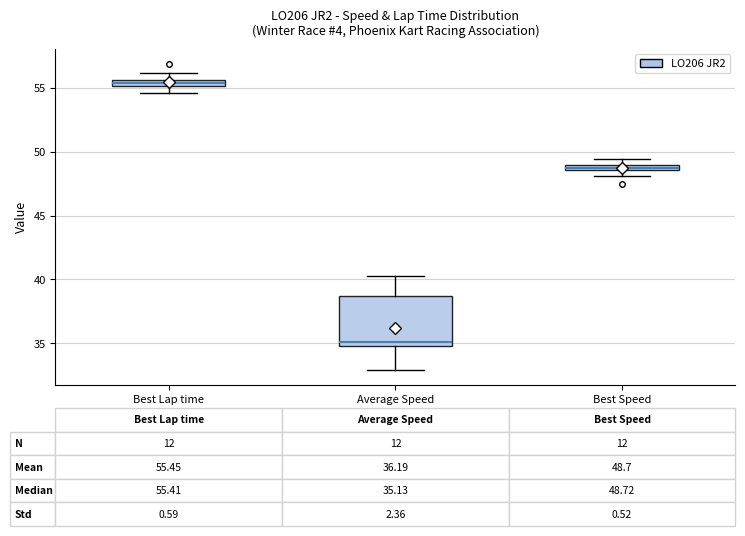

Which box is the tallest, from its lower edge to its upper edge?

Average Speed